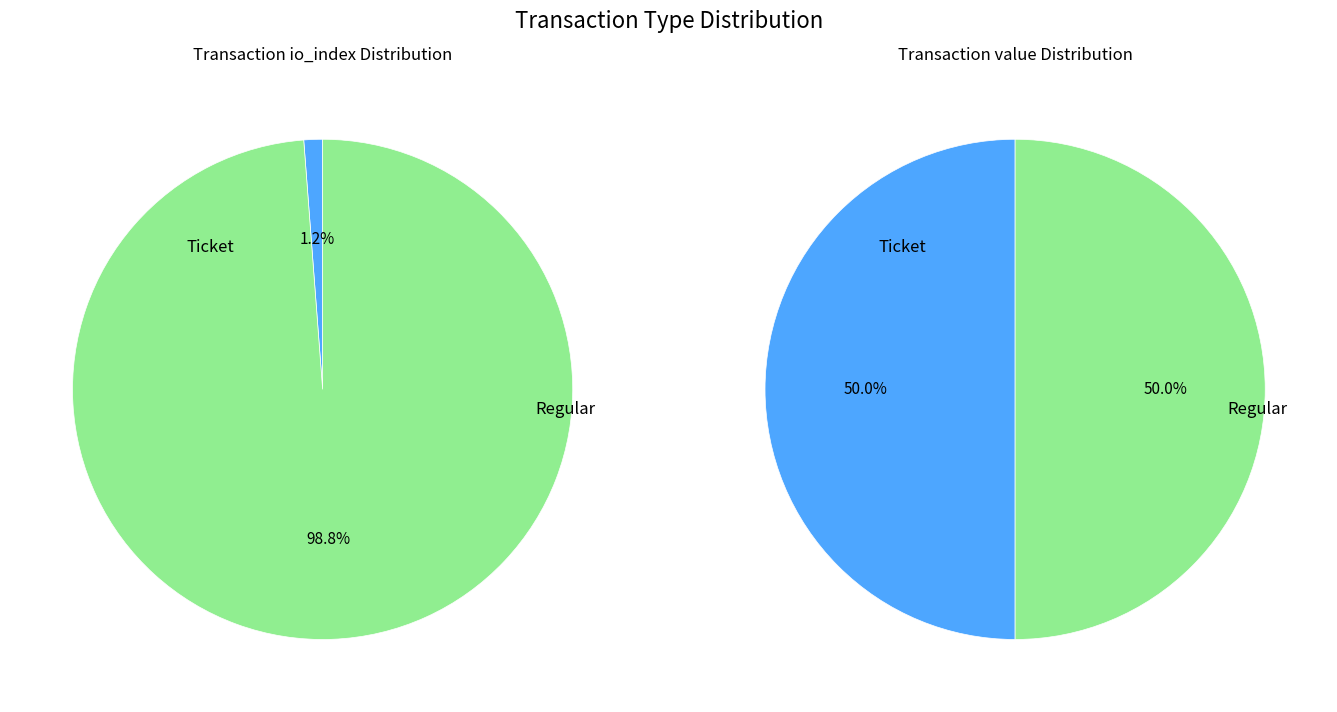

Rank the series at value from highest to lowest value.

Ticket, Regular